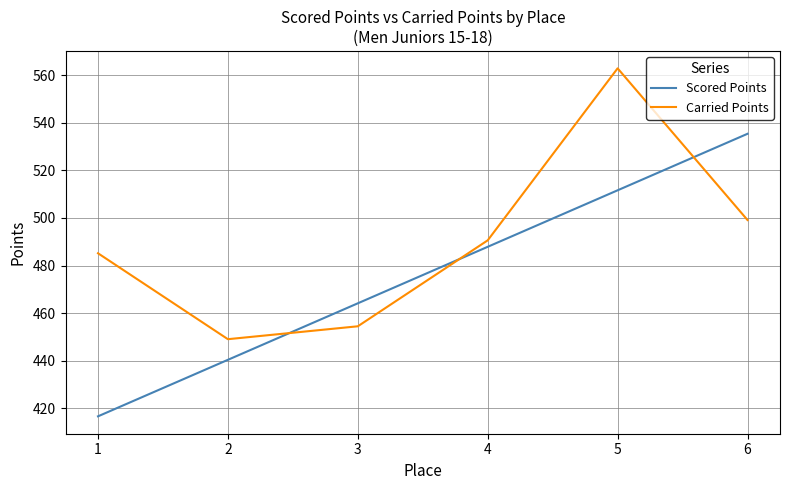

Rank the series at 3 from lowest to highest value.

Carried Points, Scored Points